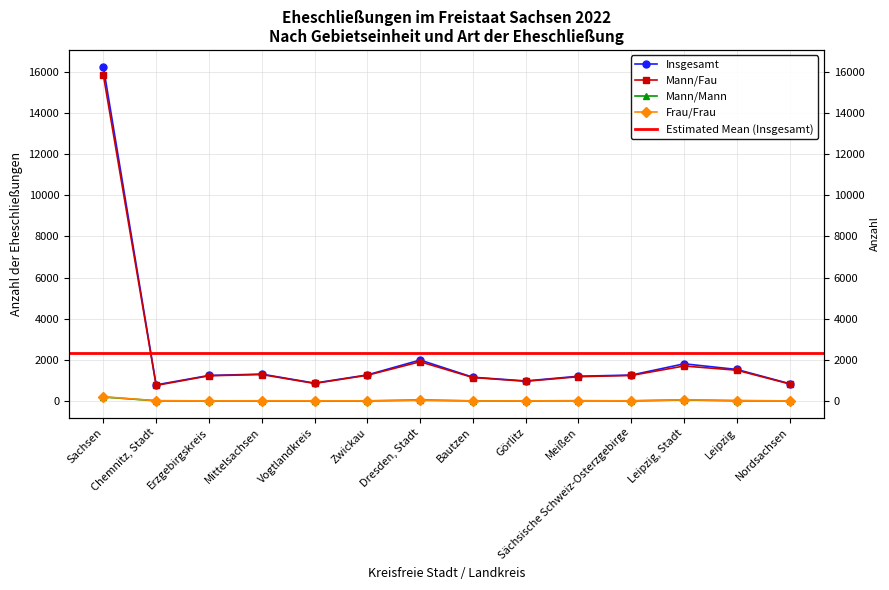

What value does the Frau/Frau series have at Meißen, to the nearest 5?

10